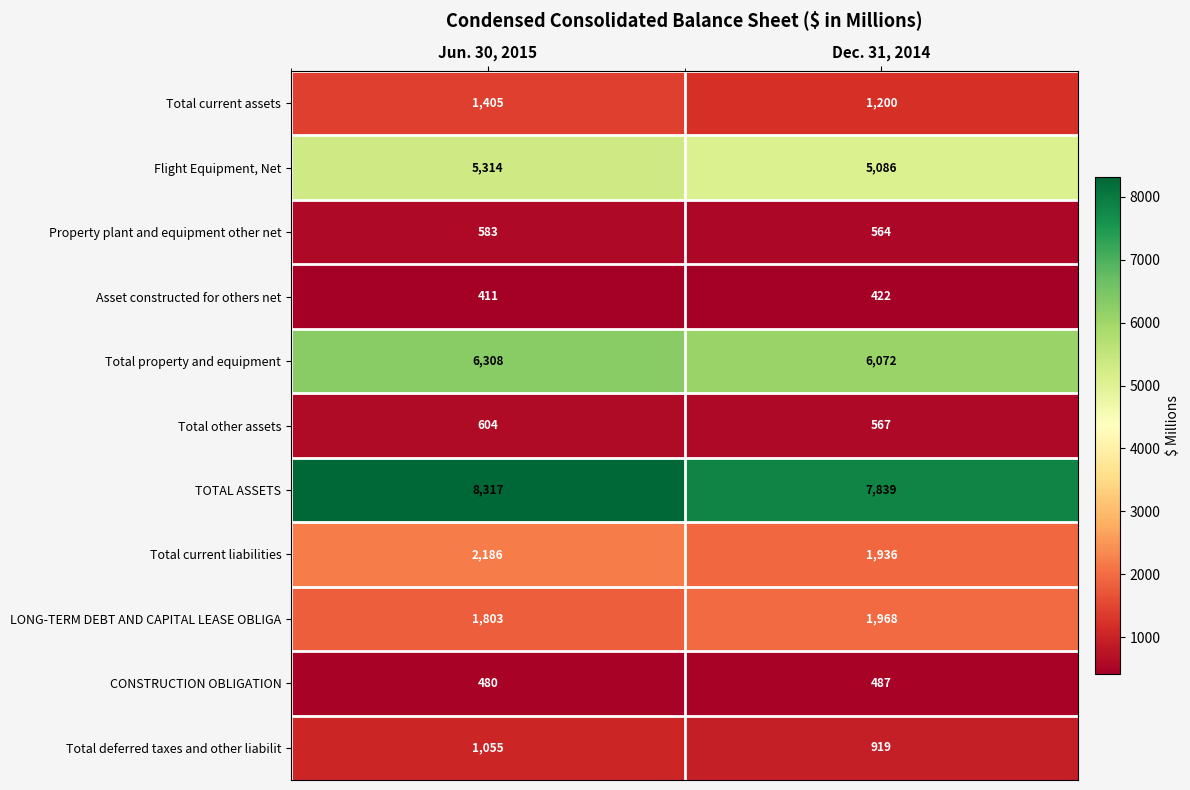

What is the sum of all Total current assets values?

2605